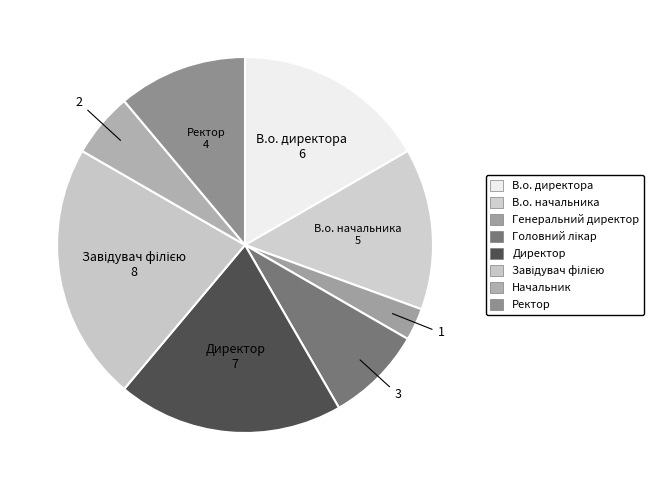

What is the largest slice in the pie chart?

Завідувач філією